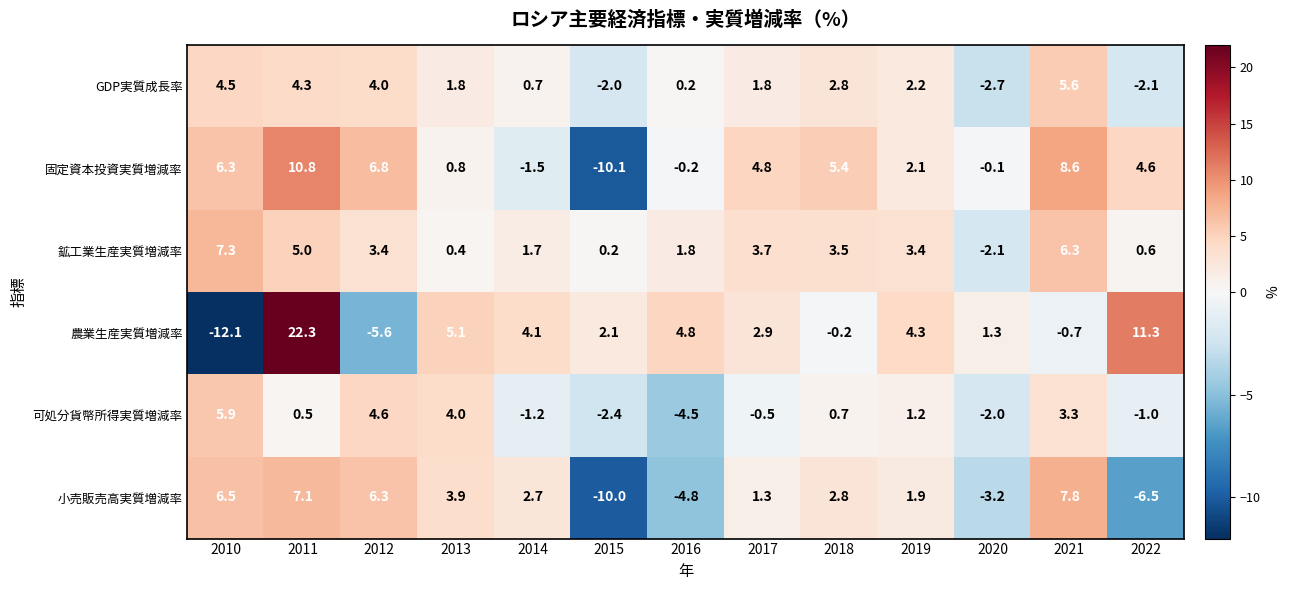

At which label does 農業生産実質増減率 first exceed 2?

2011